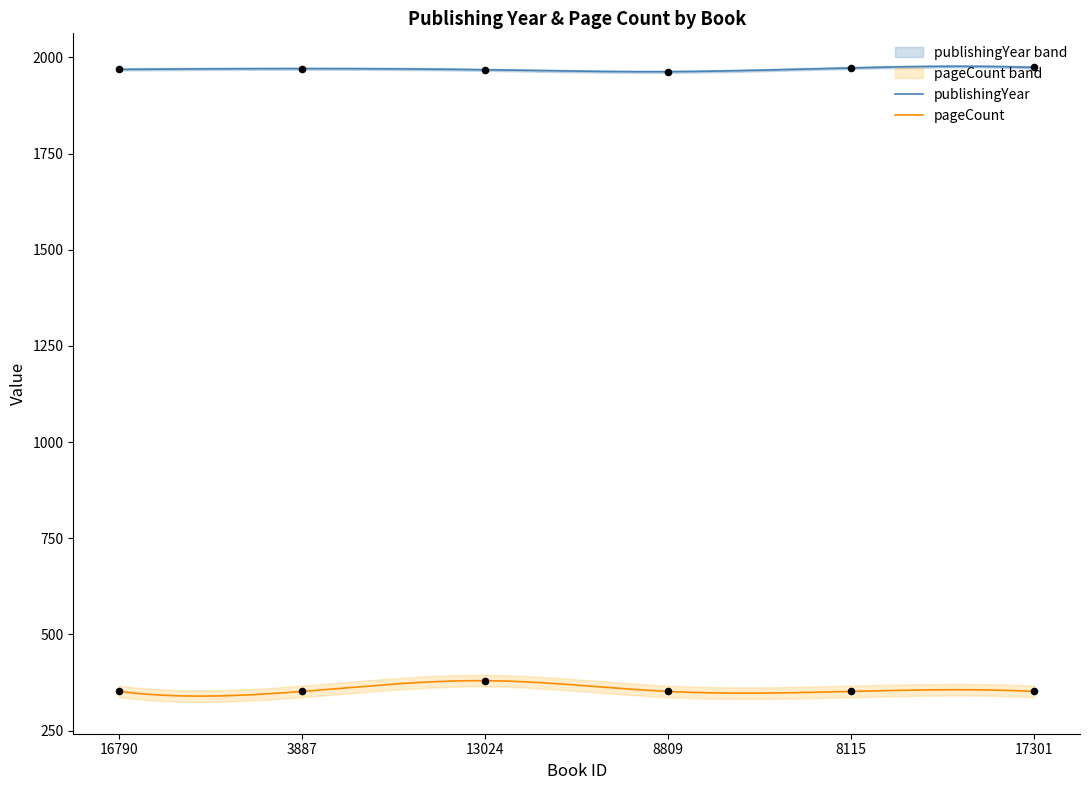

At which category is the sum across all series the highest?

13024